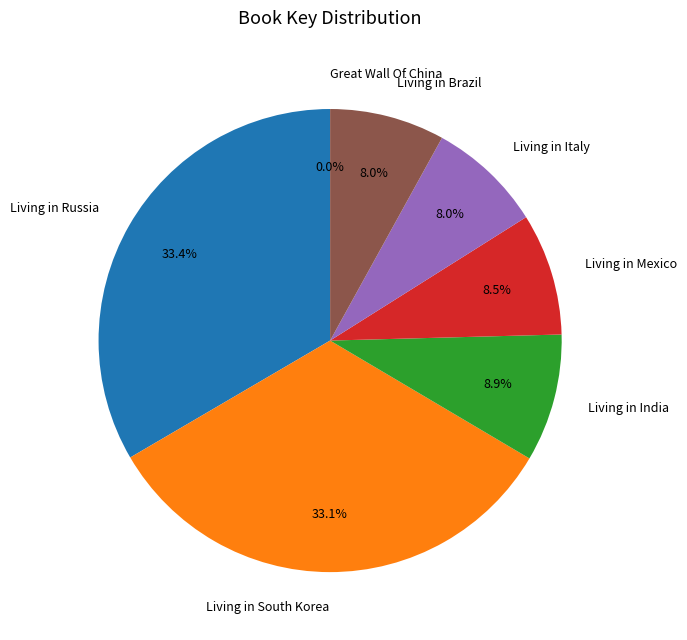

To the nearest percent, what is the difference between the Living in Russia and Living in Brazil slice percentages?

25%